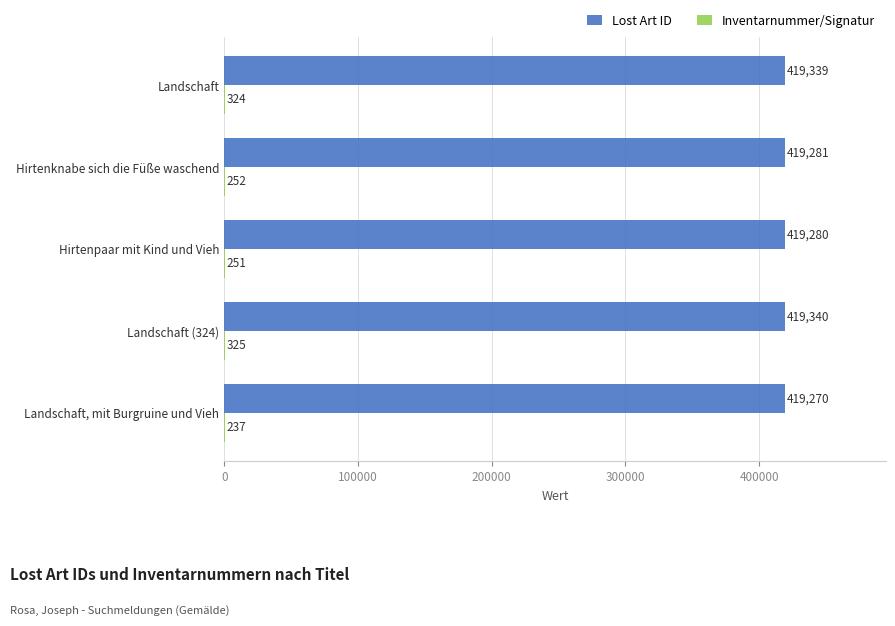

True or false: Lost Art ID has a value of 419270 at Landschaft, mit Burgruine und Vieh.

True